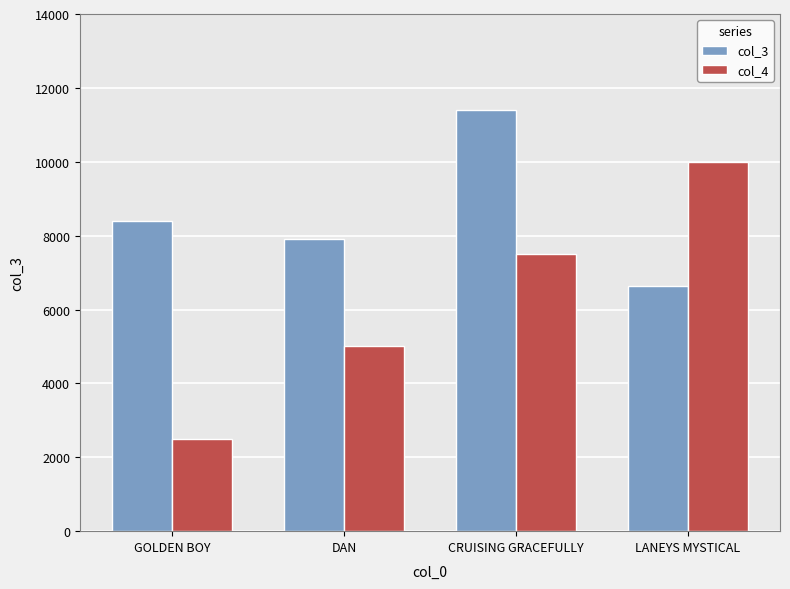

Between DAN and CRUISING GRACEFULLY, which series saw the biggest shift?

col_3